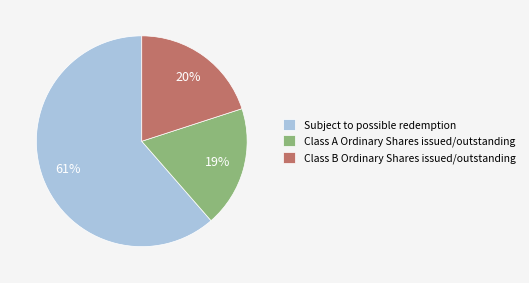

Does any single category account for the majority?

Yes